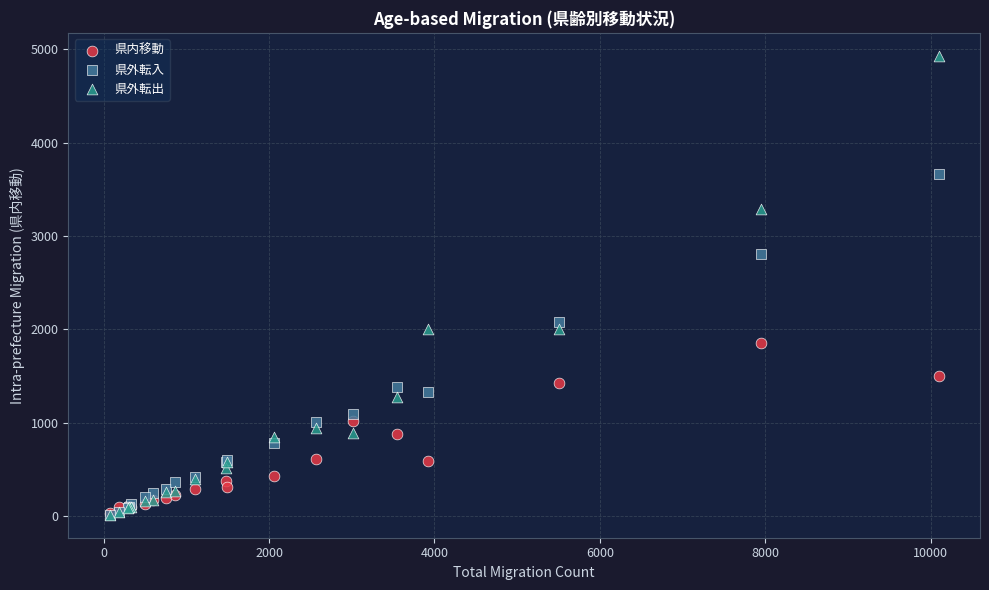

Across all series, what Y value is closest to 2472?

2809